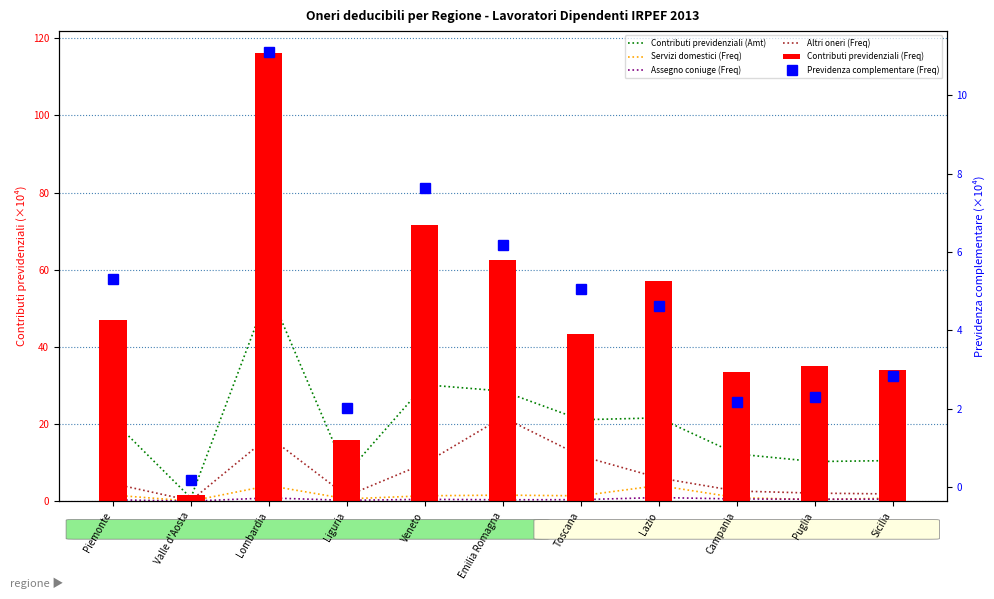

What are all the series names shown in the legend?

Contributi previdenziali (Amt), Servizi domestici (Freq), Assegno coniuge (Freq), Altri oneri (Freq), Contributi previdenziali (Freq), Previdenza complementare (Freq)